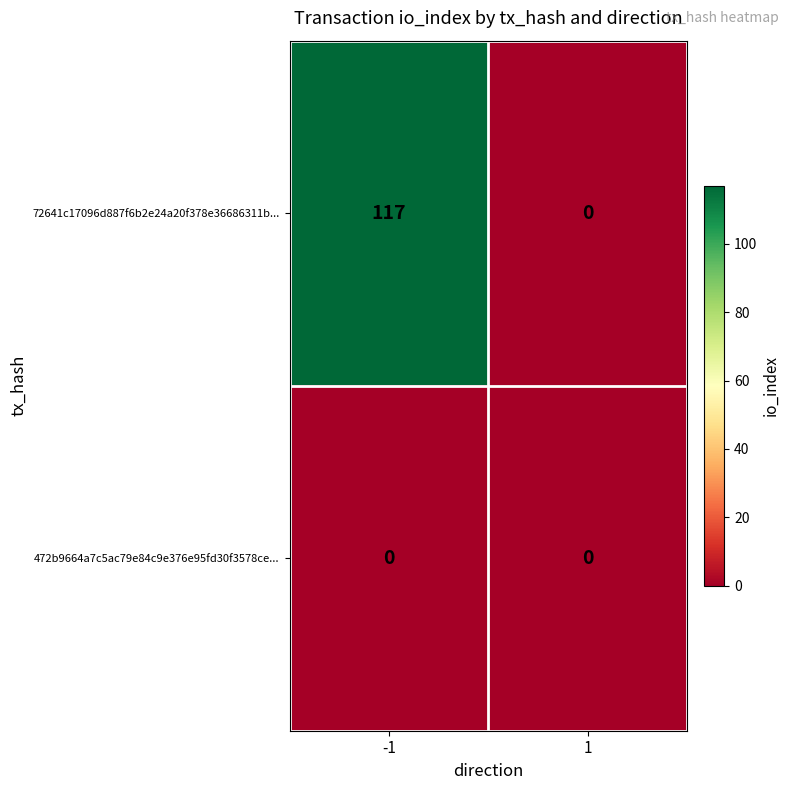

What is the sum of the 72641c17096d887f6b2e24a20f378e36686311b... values at -1 and 1?

117